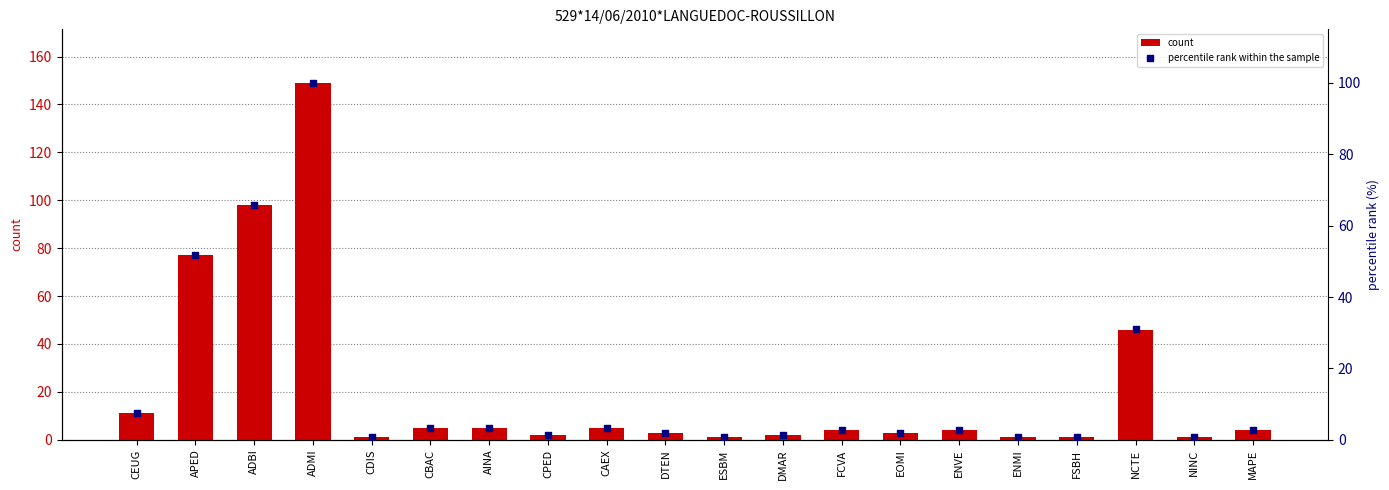

At how many categories does at least one series exceed 9?

5